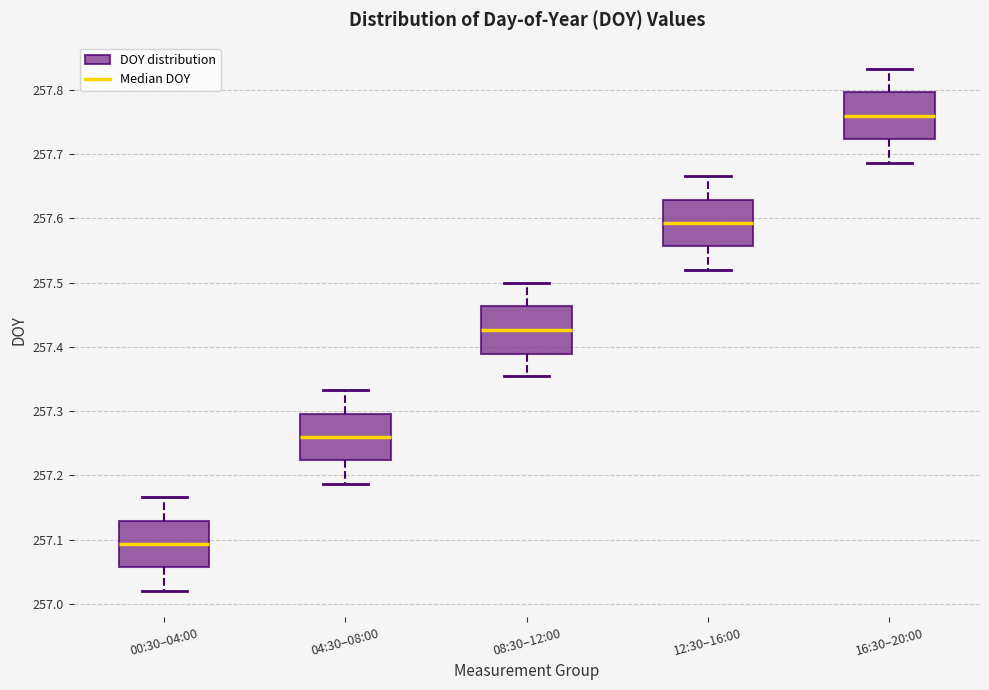

Reading left to right, read every box against the y-axis: the position of its median line, the range the box covers, and the ends of its whiskers. The values are not printed on the chart, so give them approximately, as read against the axis.

00:30–04:00: median 257.09, box 257.06 to 257.13, whiskers 257.02 to 257.17
04:30–08:00: median 257.26, box 257.22 to 257.30, whiskers 257.19 to 257.33
08:30–12:00: median 257.43, box 257.39 to 257.46, whiskers 257.35 to 257.50
12:30–16:00: median 257.59, box 257.56 to 257.63, whiskers 257.52 to 257.67
16:30–20:00: median 257.76, box 257.72 to 257.80, whiskers 257.69 to 257.83